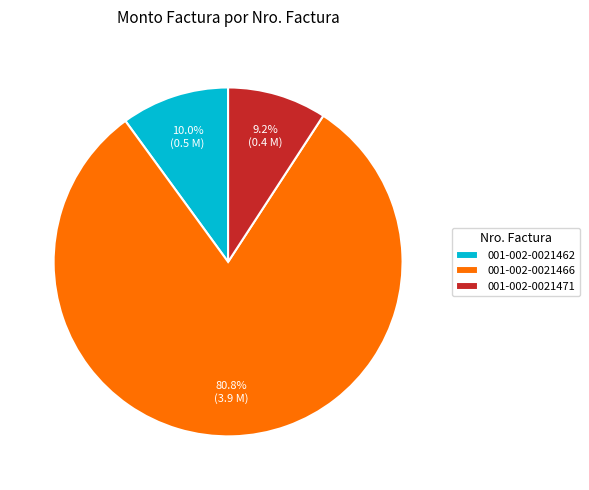

To the nearest percent, what is the difference between the 001-002-0021466 and 001-002-0021471 slice percentages?

72%